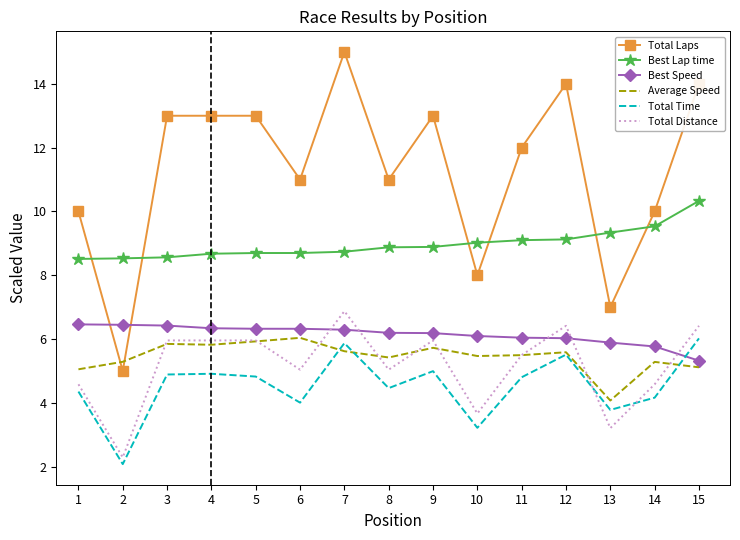

The Best Speed series shows 1.3 at 8. True or false?

False